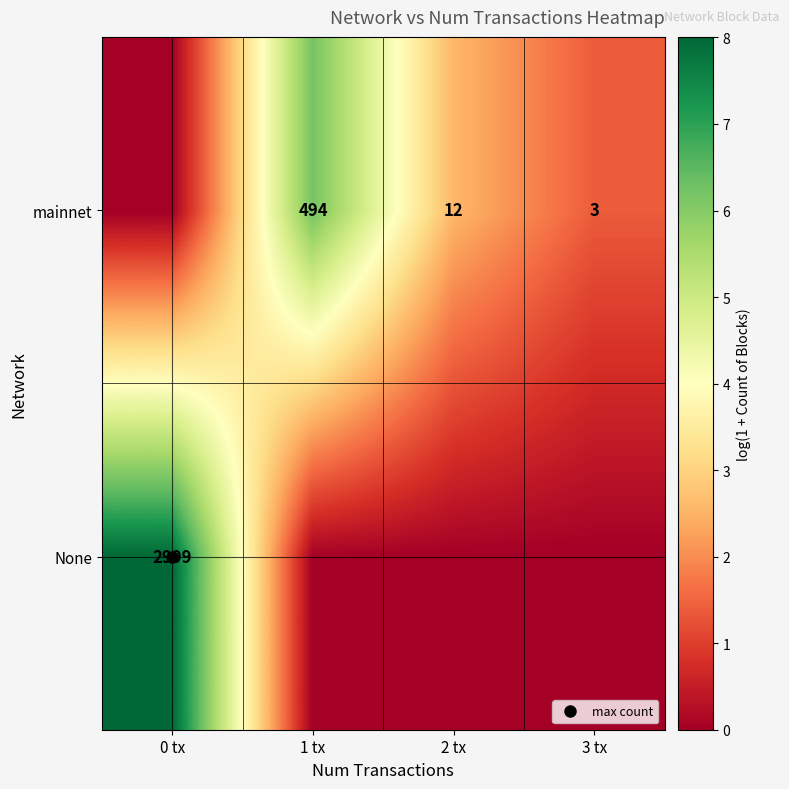

At which category is the sum across all series the highest?

0 tx